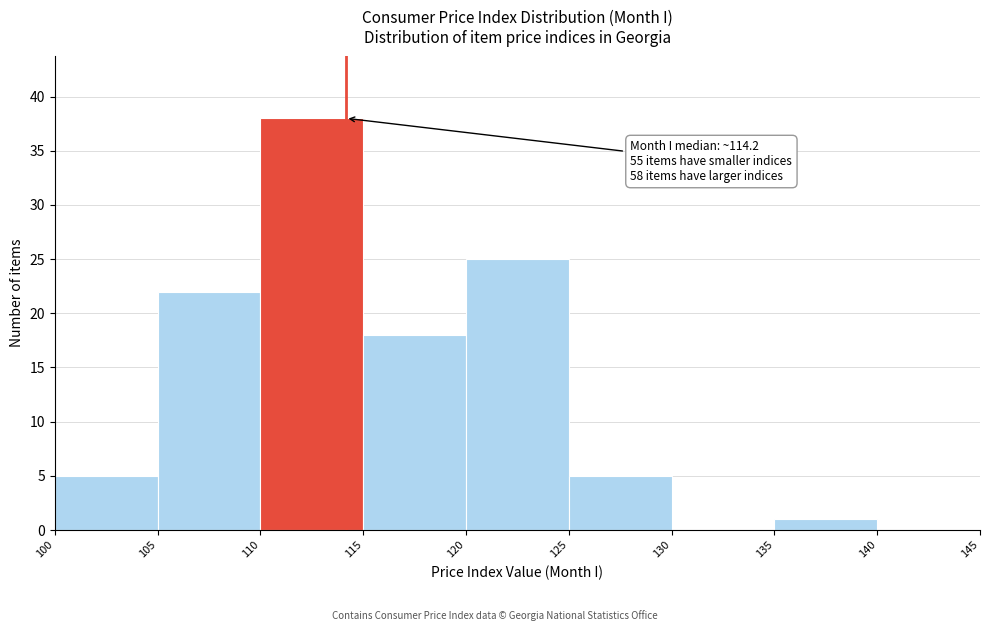

Which range on the x-axis has the tallest bar?

110 to 115